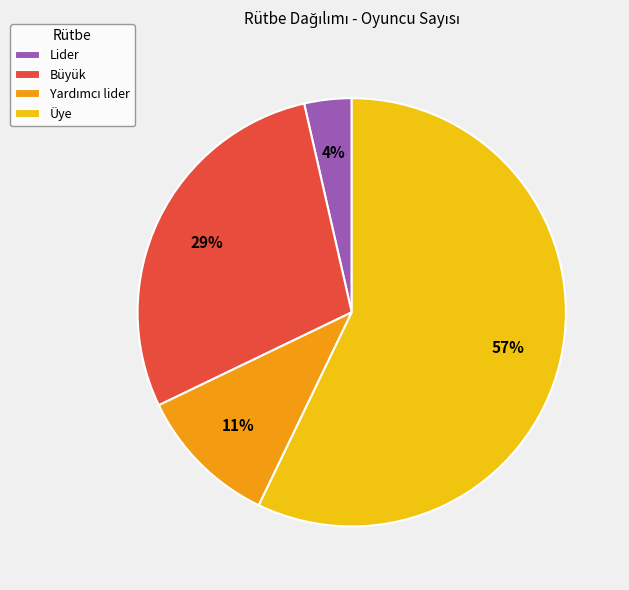

Do Büyük and Lider together represent more than half of the pie?

No